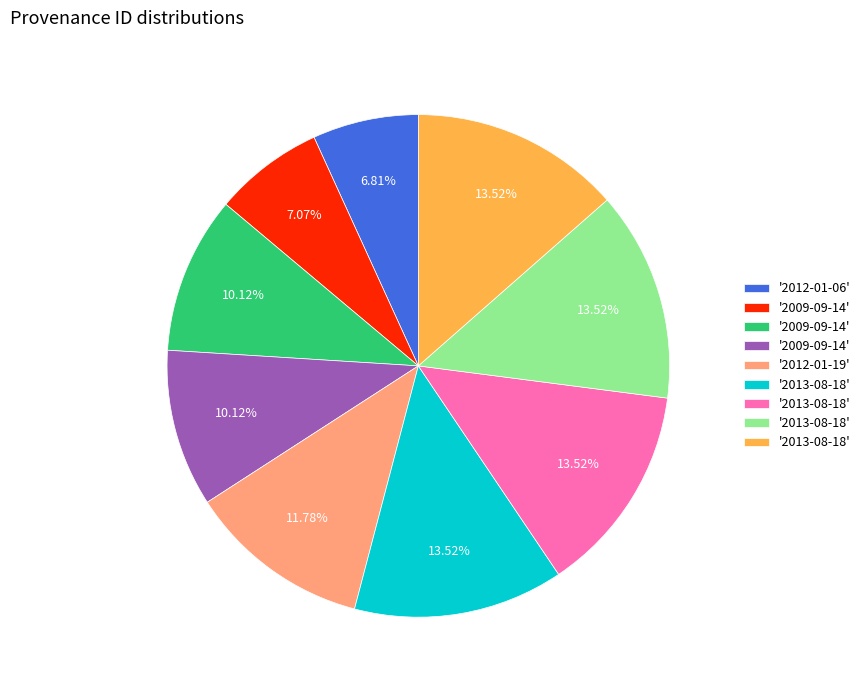

Is there any slice that represents more than half of the pie?

No